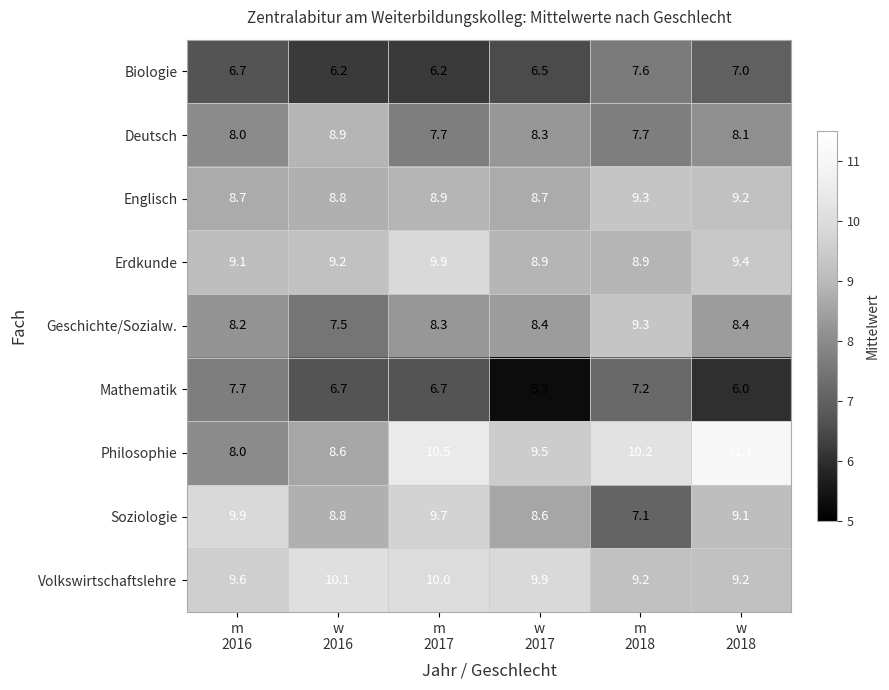

Which series has the largest total across all categories?

Volkswirtschaftslehre